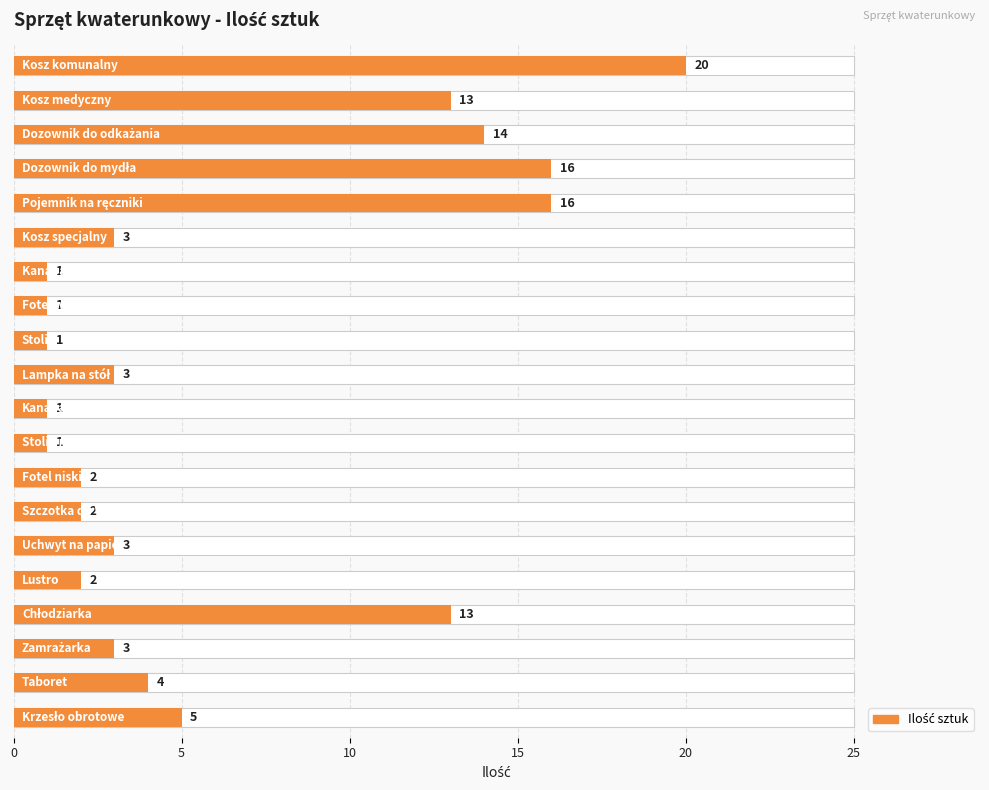

What is the minimum value shown in the chart?

1